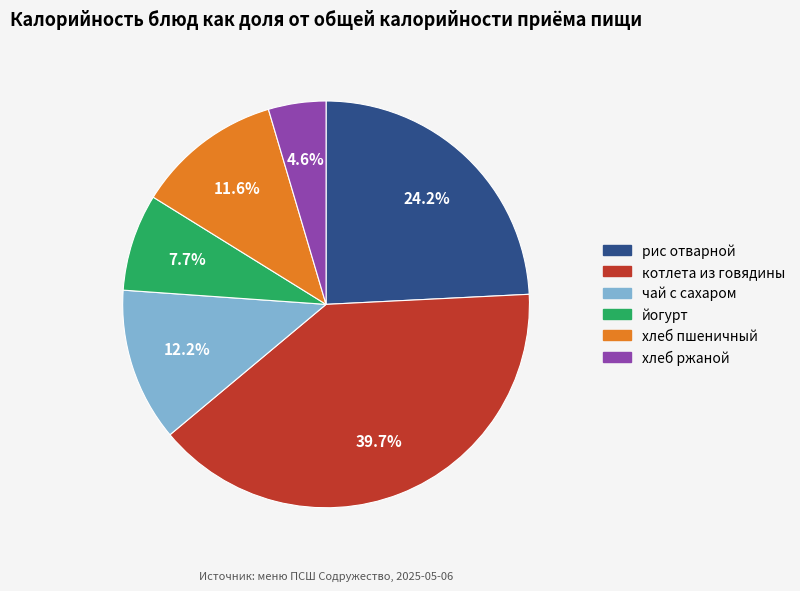

What percentage is the хлеб пшеничный slice, to the nearest percent?

12%